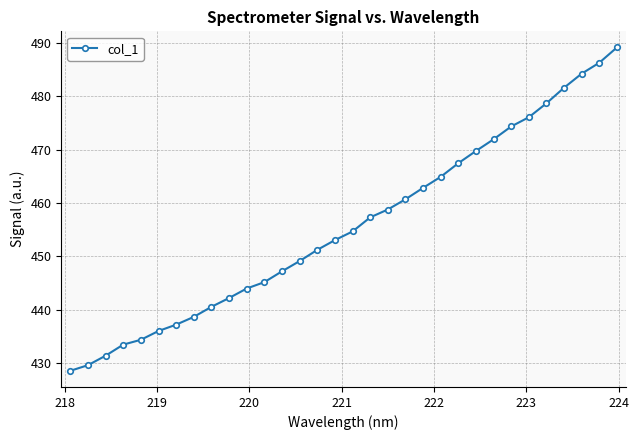

What is the value of the 24th point from the left?

469.7